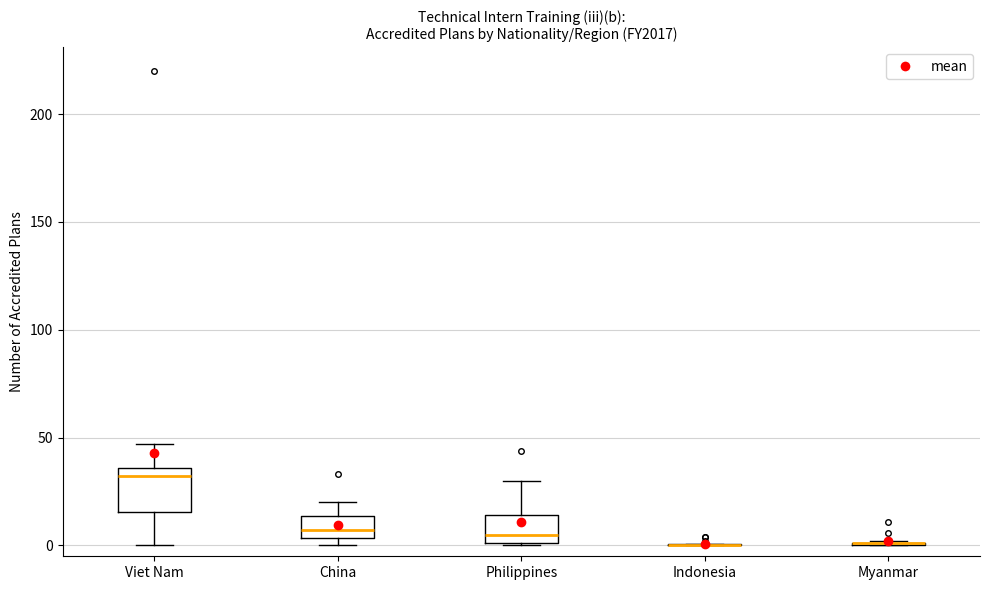

Reading left to right, transcribe this box plot: for each box, give where its median line is, the range the box spans, and where its two whiskers end, as read against the y-axis. The values are not printed on the chart, so give them approximately, as read against the axis.

Viet Nam: median 30, box 15 to 35, whiskers 0 to 45
China: median 5 (just above the box's lower edge), box 5 to 15, whiskers 0 to 20
Philippines: median 5, box 0 to 15, whiskers 0 to 30
Indonesia: box collapsed to a line at 0, whiskers 0 to 0
Myanmar: box collapsed to a line at 0, whiskers 0 to 0